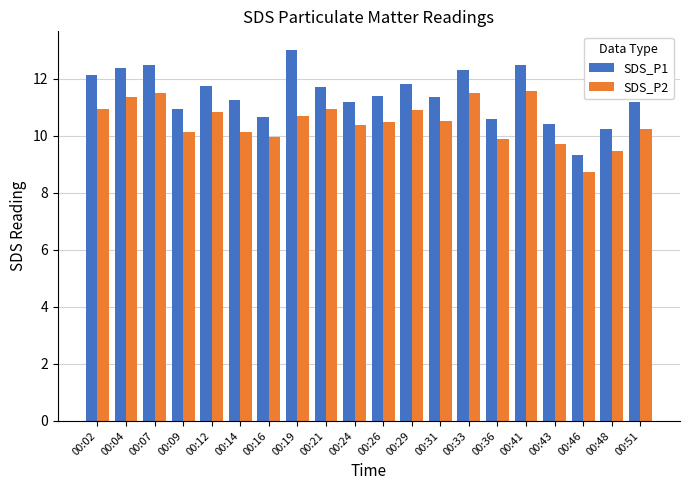

What are all the series names shown in the legend?

SDS_P1, SDS_P2